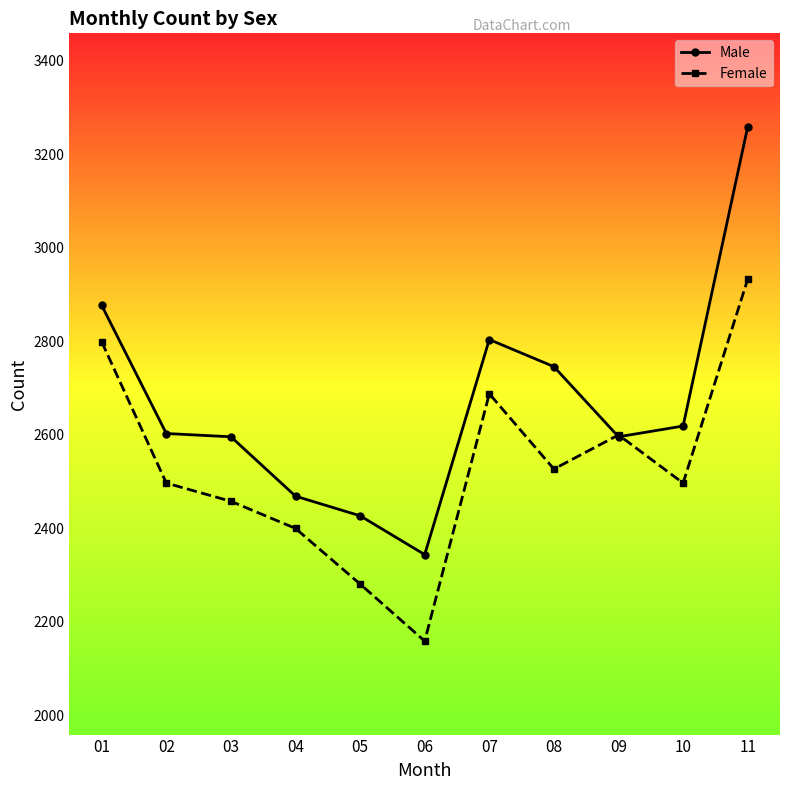

Reading right to left, list all the values displayed in this chart.

Male: 3259	2619	2596	2746	2804	2344	2427	2469	2596	2603	2877
Female: 2933	2497	2600	2527	2688	2159	2281	2400	2458	2497	2799